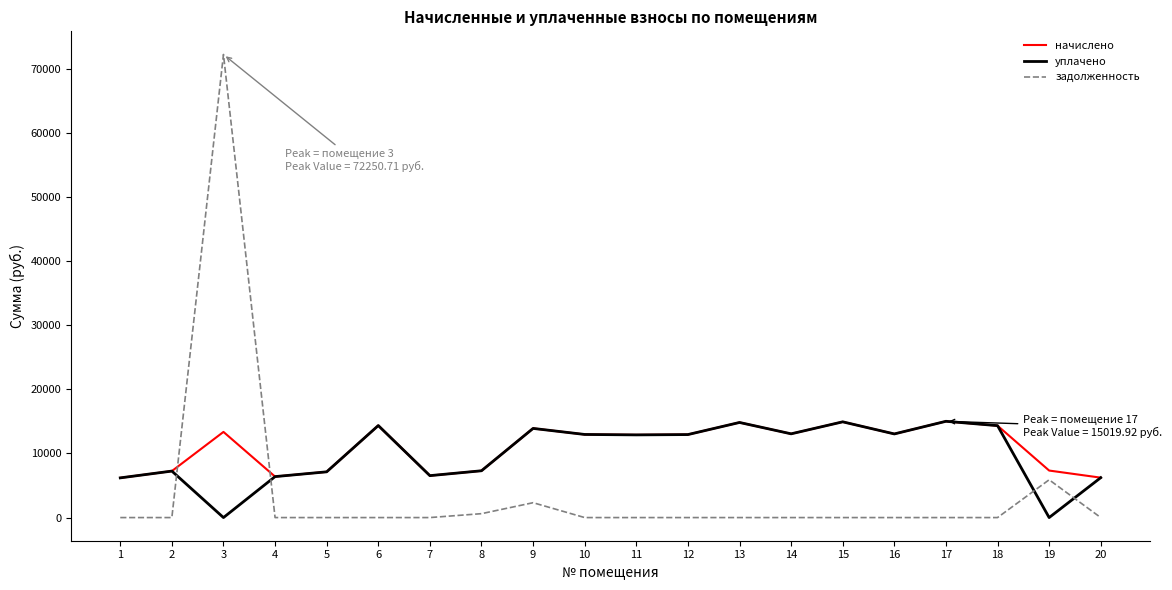

What is the highest value of the начислено series?

15019.9